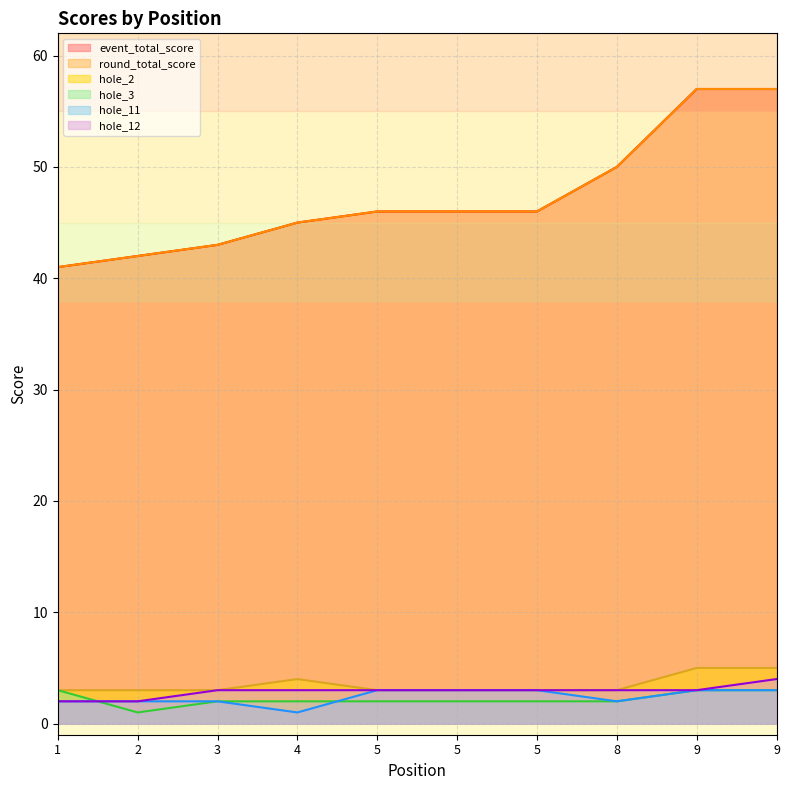

At 5, list the series in order from smallest to largest.

hole_3, hole_2, hole_11, hole_12, event_total_score, round_total_score